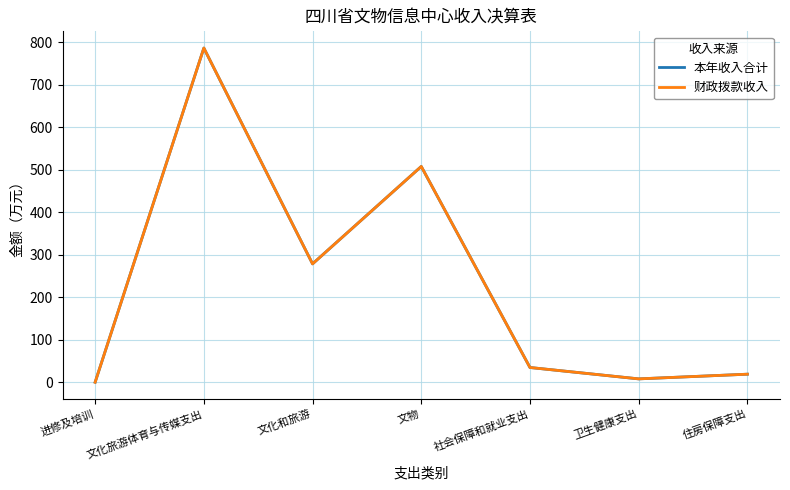

At how many categories does at least one series exceed 254?

3